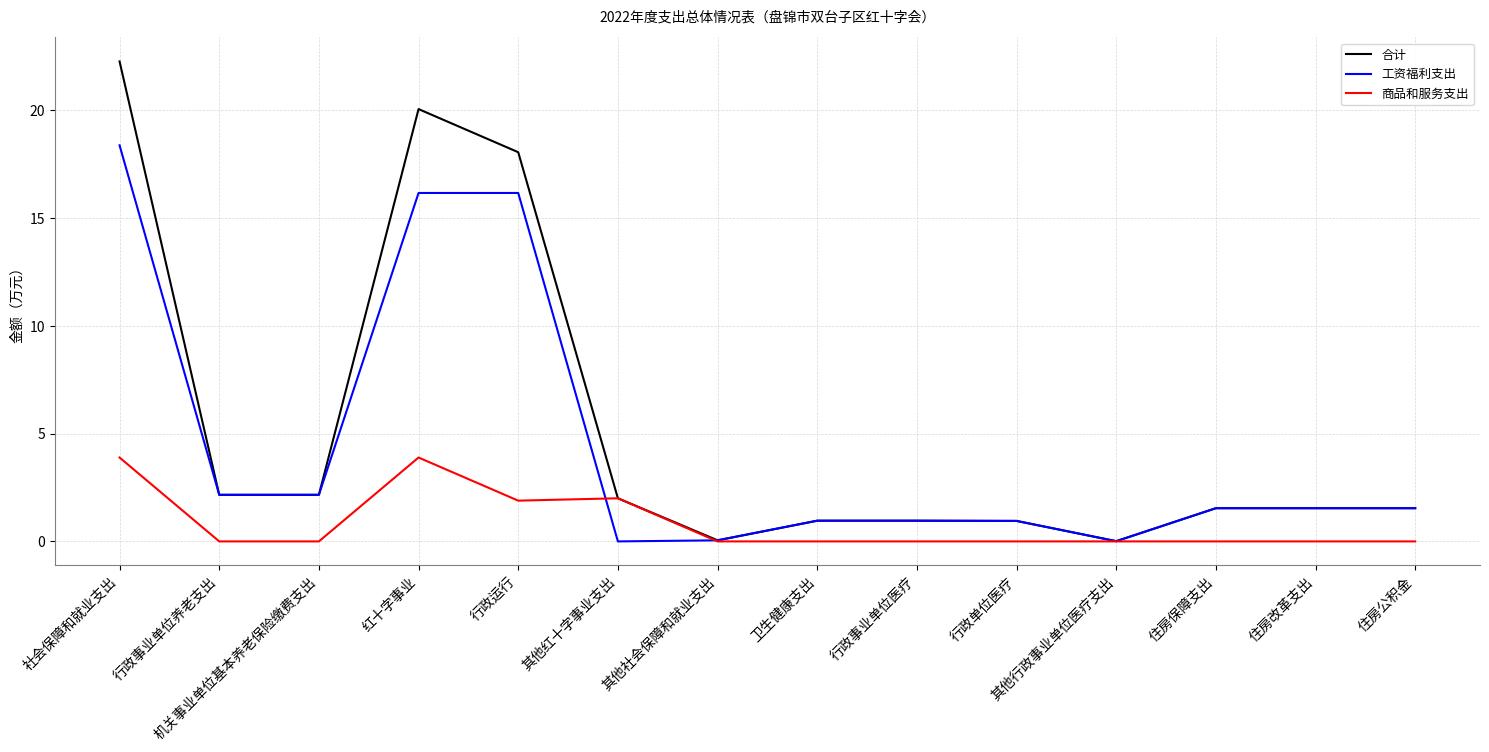

At which category does 商品和服务支出 reach its first local peak?

红十字事业